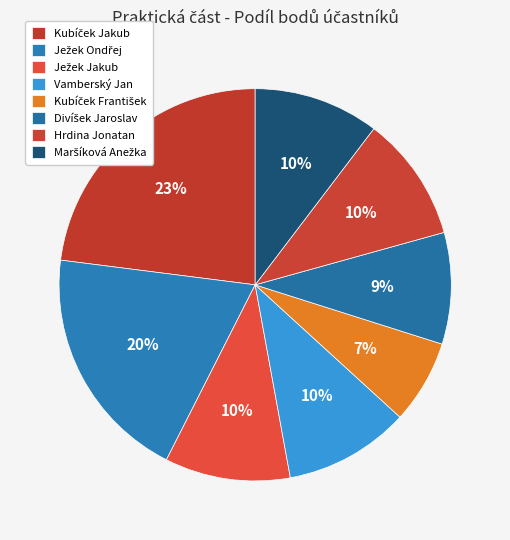

How many slices are in this pie chart?

8